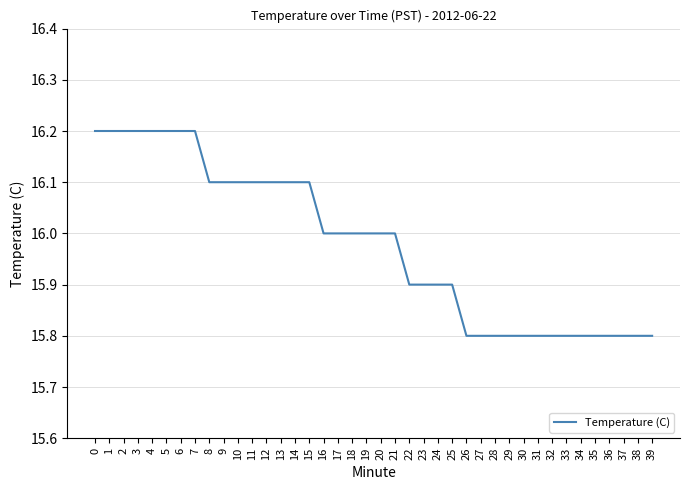

Count the number of categories in the chart.

40